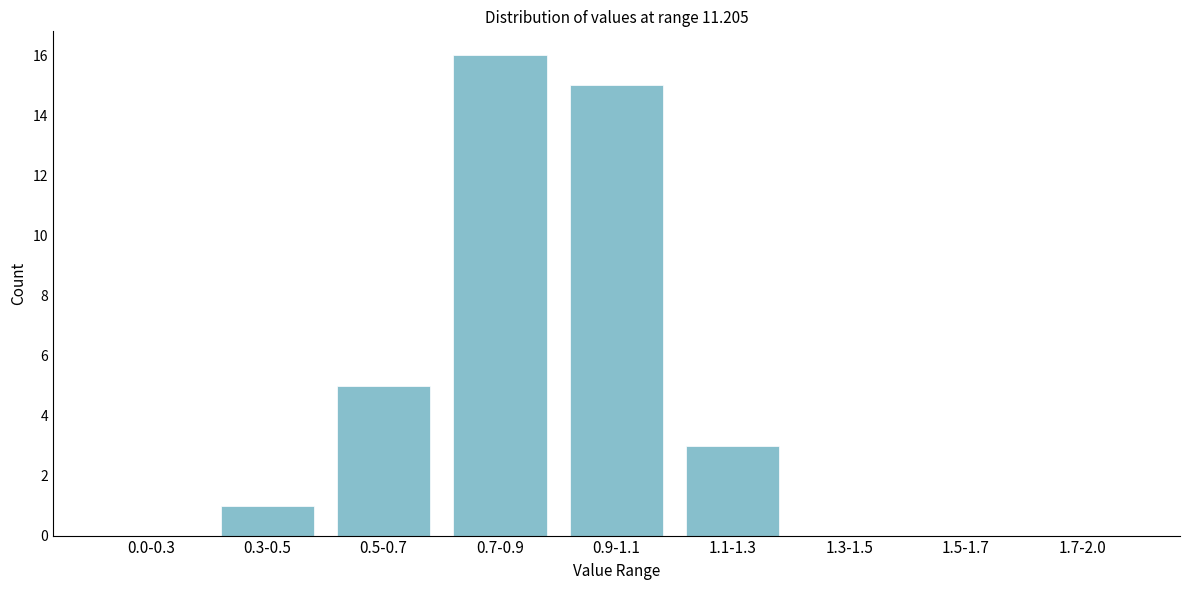

Reading left to right, what are all the values shown in this chart?

0.0-0.3=0	0.3-0.5=1	0.5-0.7=5	0.7-0.9=16	0.9-1.1=15	1.1-1.3=3	1.3-1.5=0	1.5-1.7=0	1.7-2.0=0